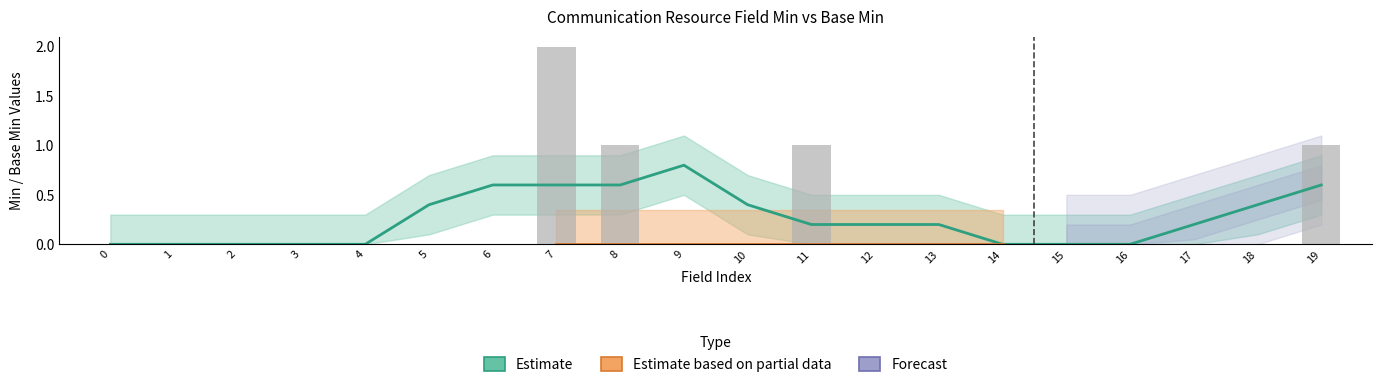

True or false: the data shows 0 at 8.

False